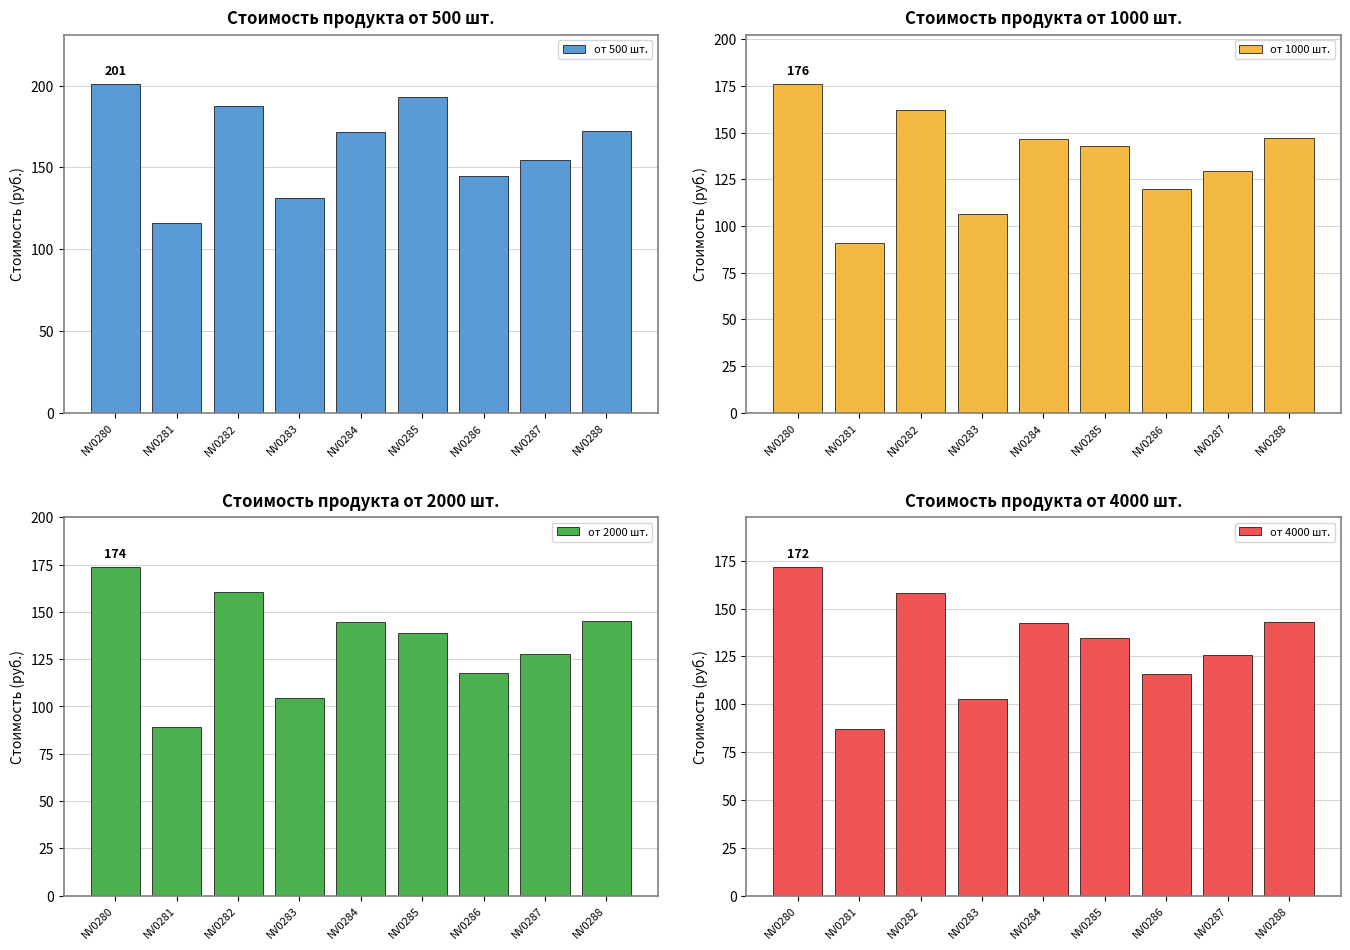

Is it true that от 4000 шт. equals 172.0 at NV0280?

True